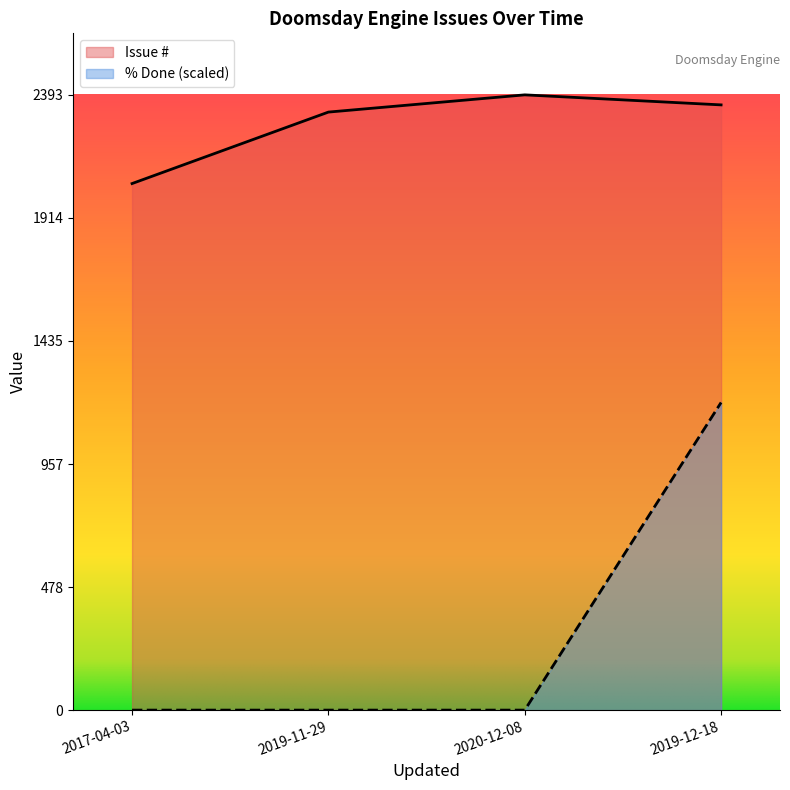

How many lines are shown in the chart?

2